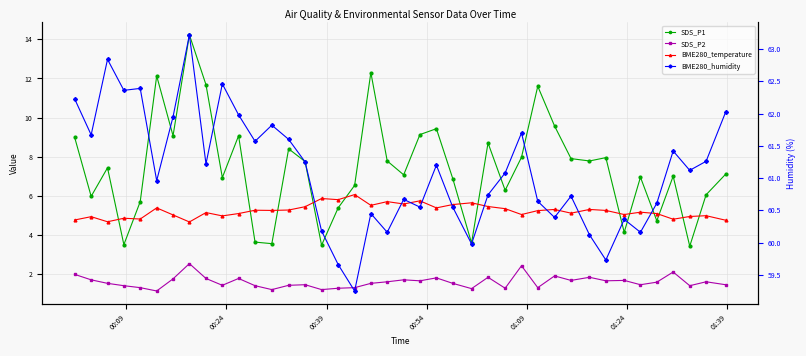

The value of SDS_P2 at 7 is 4.2. True or false?

False